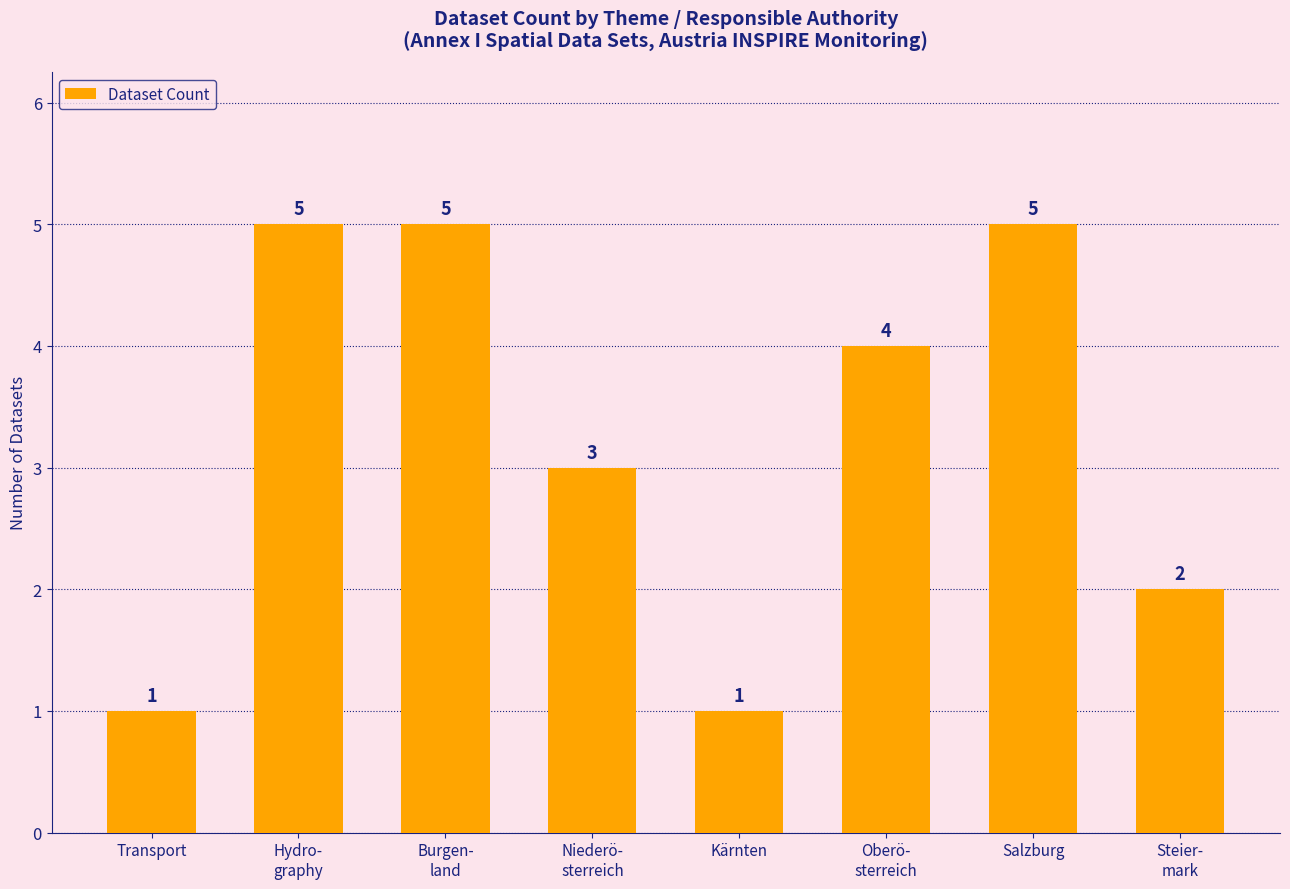

Where is the data nearest to the value 3?

Niederö-
sterreich